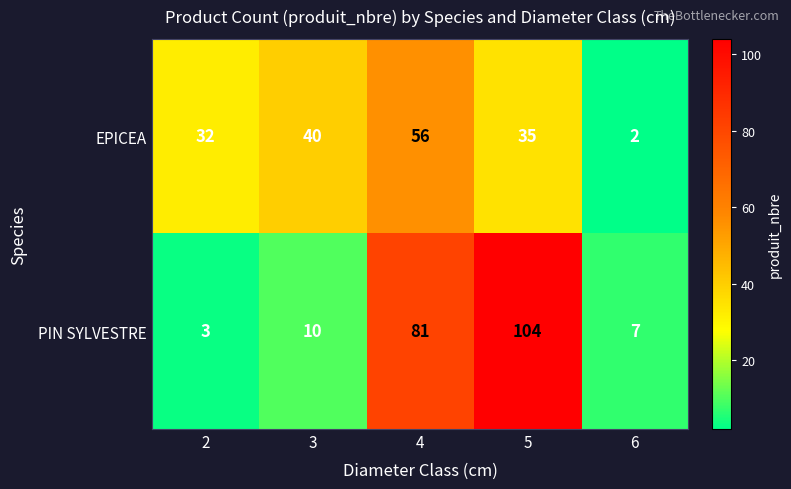

Reading left to right, list all the values displayed in this chart.

EPICEA: 2=32	3=40	4=56	5=35	6=2
PIN SYLVESTRE: 2=3	3=10	4=81	5=104	6=7